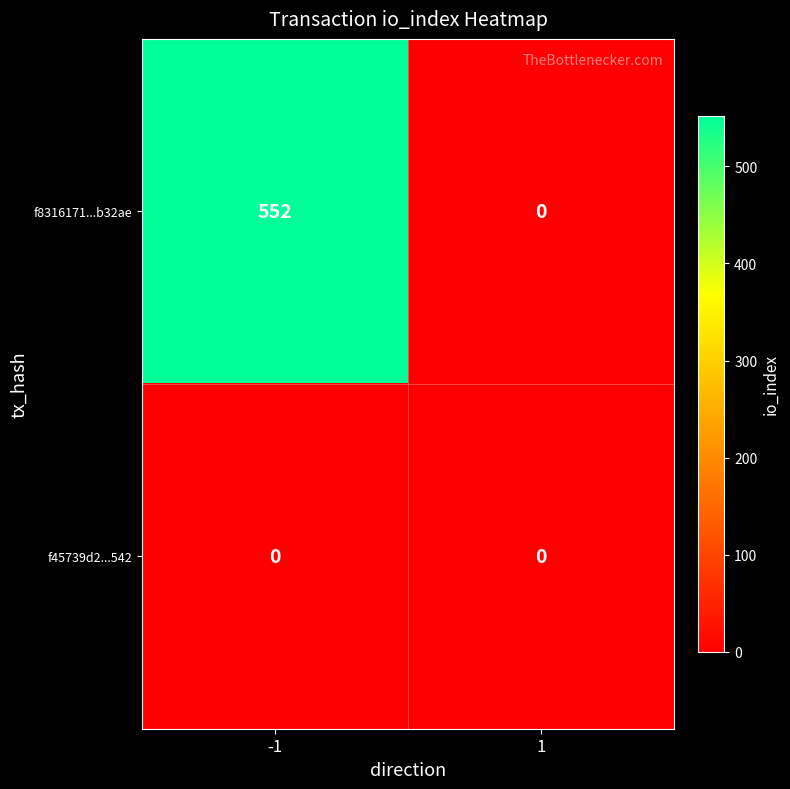

Which series changed the most between -1 and 1?

f8316171...b32ae